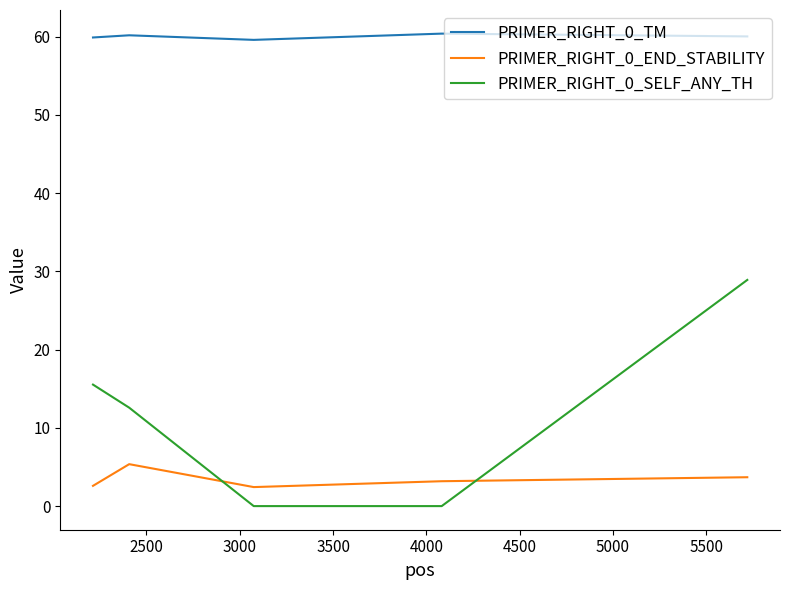

Is this an area chart (filled region under the line)?

No